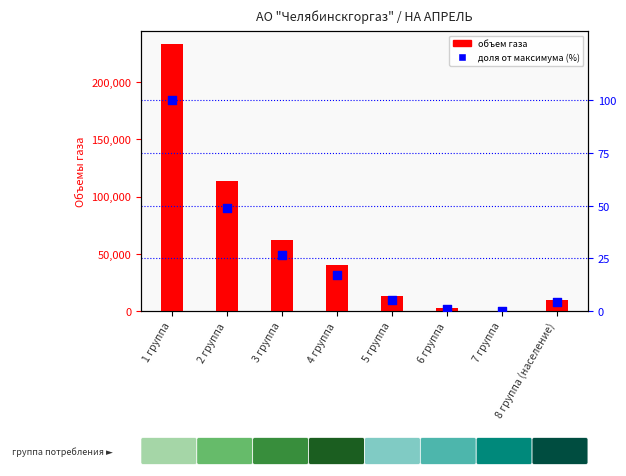

Which series has the largest total across all categories?

объем газа